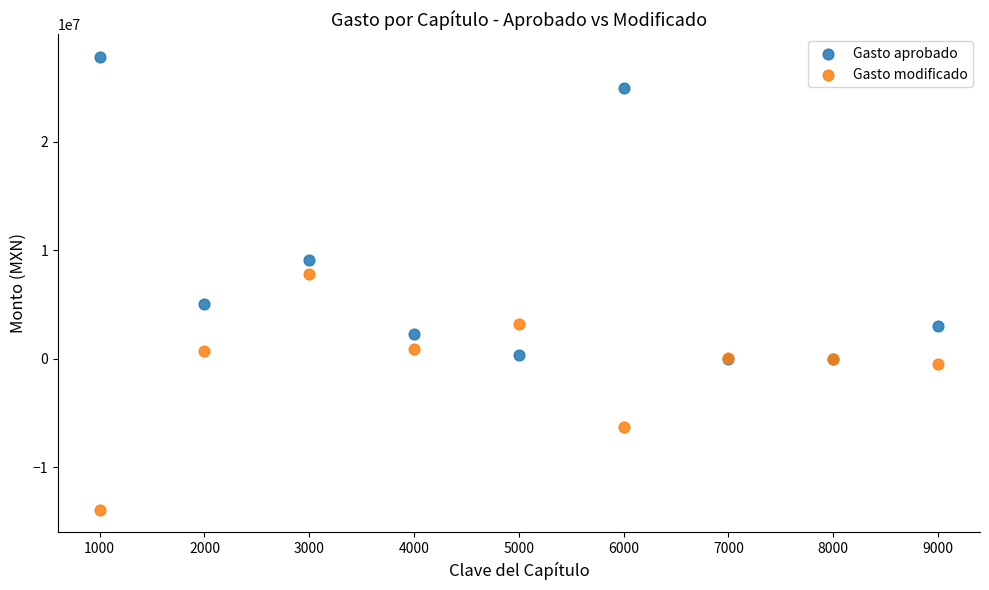

Across all series, what Y value is closest to 6935502?

7782245.8